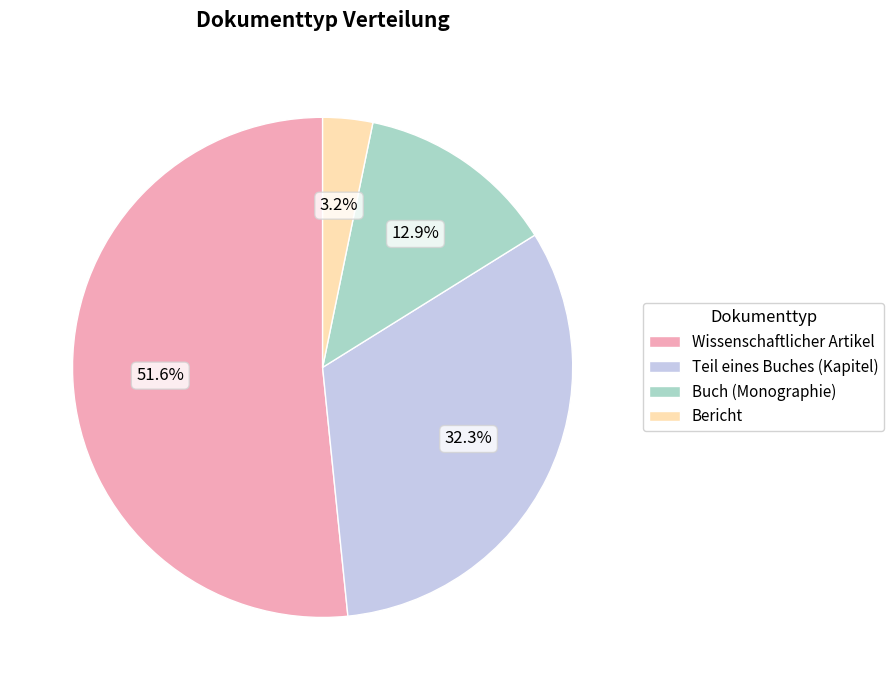

What percentage is the Bericht slice, to the nearest percent?

3%